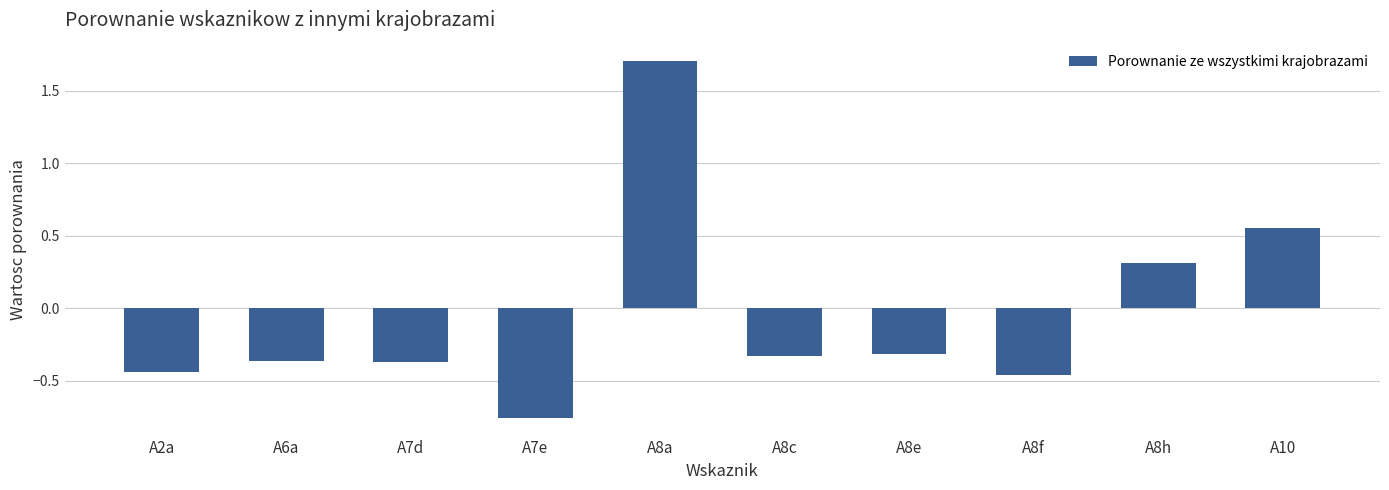

What is the label of the 1st bar from the right?

A10